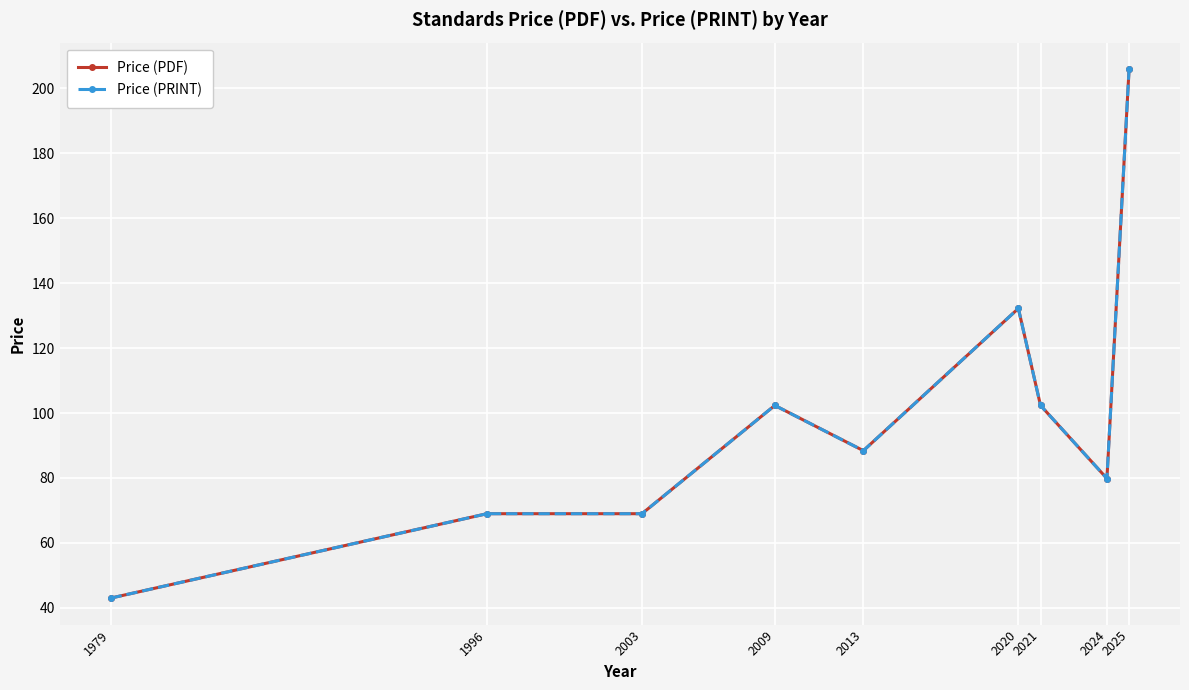

Reading left to right, transcribe all the data shown in this chart.

Price (PDF): 43.0	69.0	69.0	102.3	88.4	132.2	102.3	79.8	205.9
Price (PRINT): 43.0	69.0	69.0	102.3	88.4	132.2	102.3	79.8	205.9